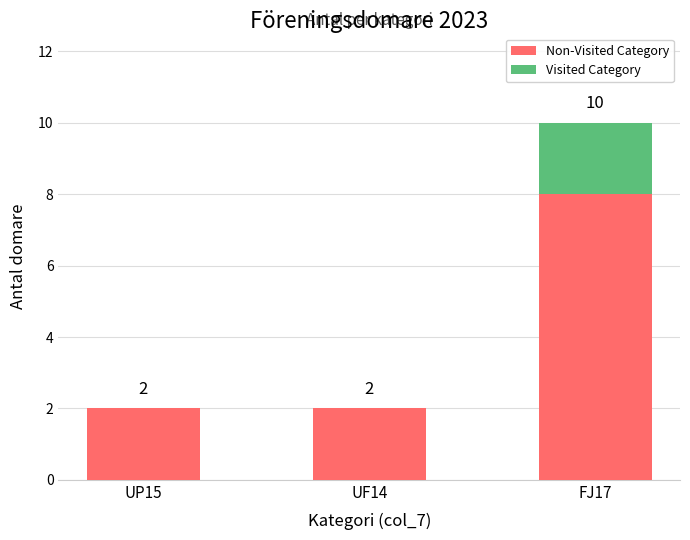

Are the bars horizontal?

No